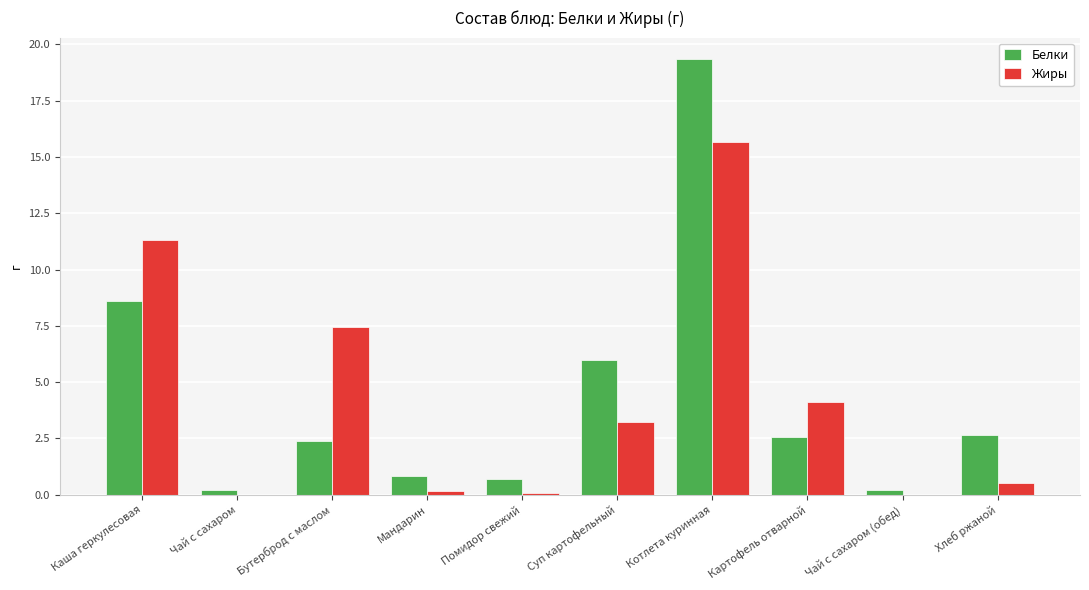

Is the value of Белки at Картофель отварной greater than the value of Жиры at Чай с сахаром (обед)?

Yes